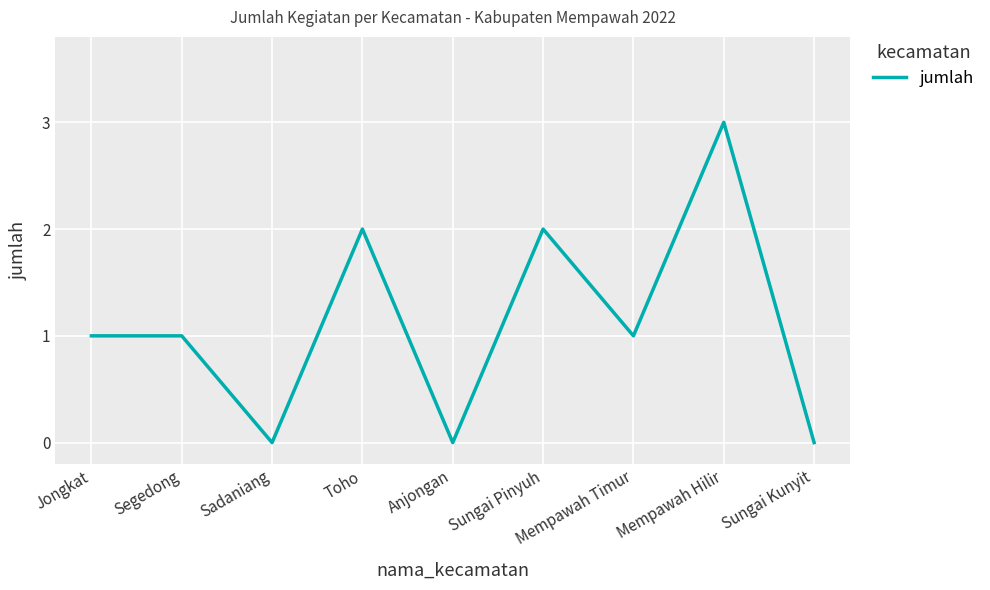

What is the maximum value shown in the chart?

3